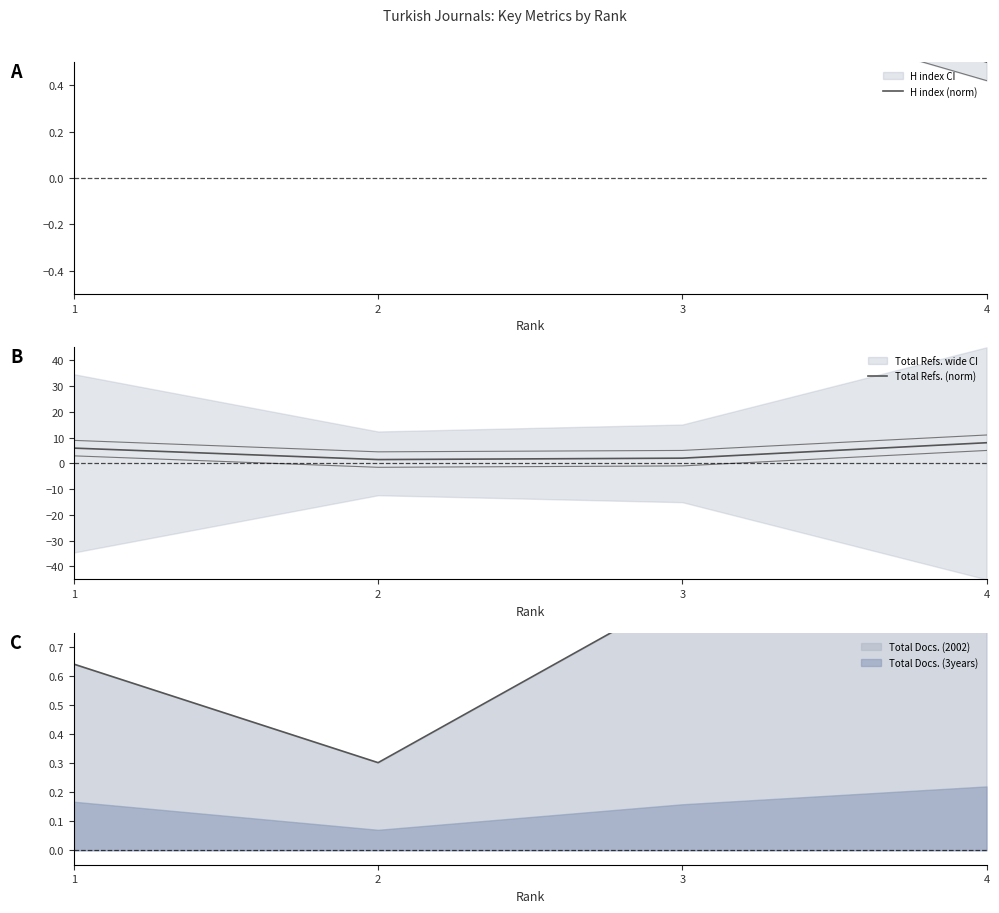

The value of Total Refs. (norm) at 2 is 0.9. True or false?

False